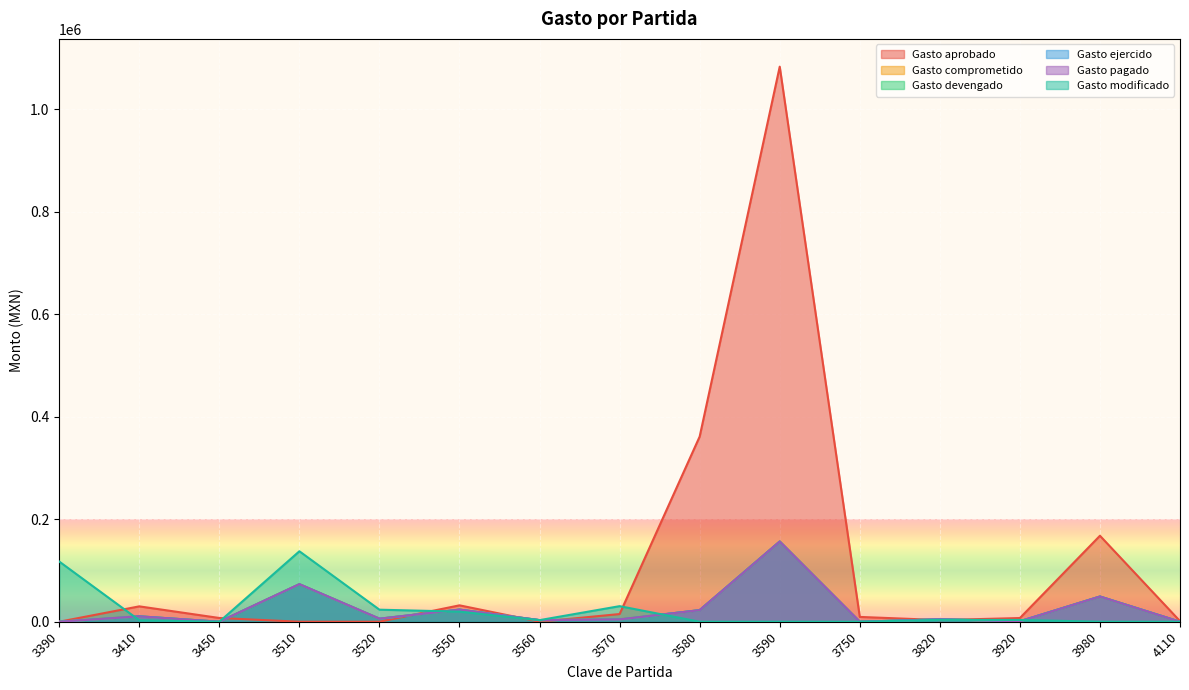

Where is the first local maximum for Gasto aprobado?

3410